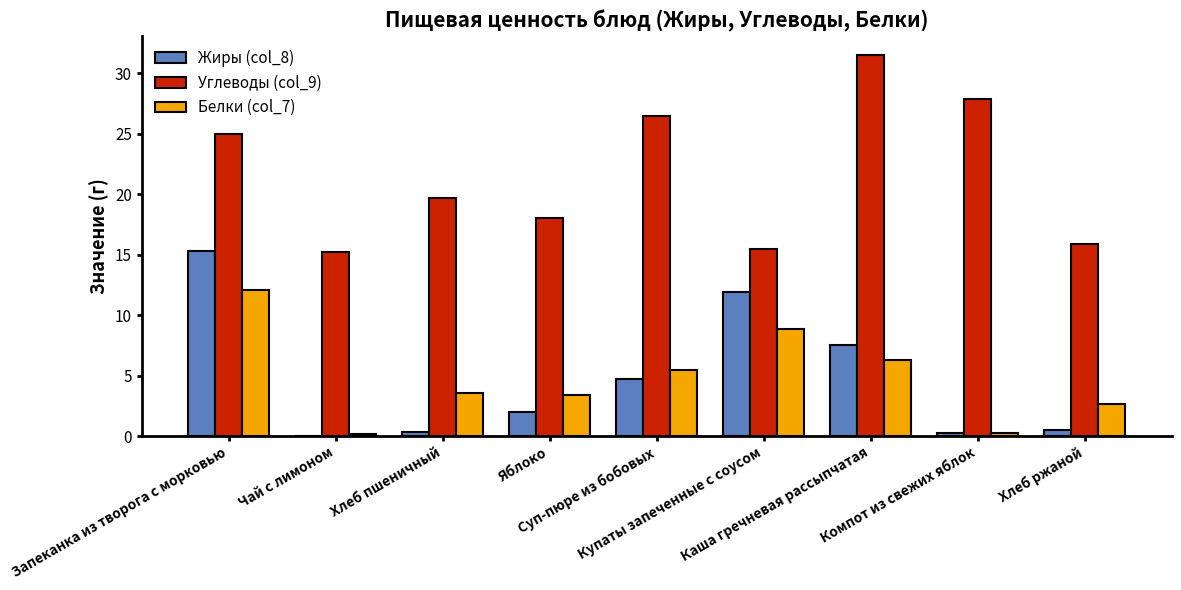

What is the greatest value displayed?

31.5